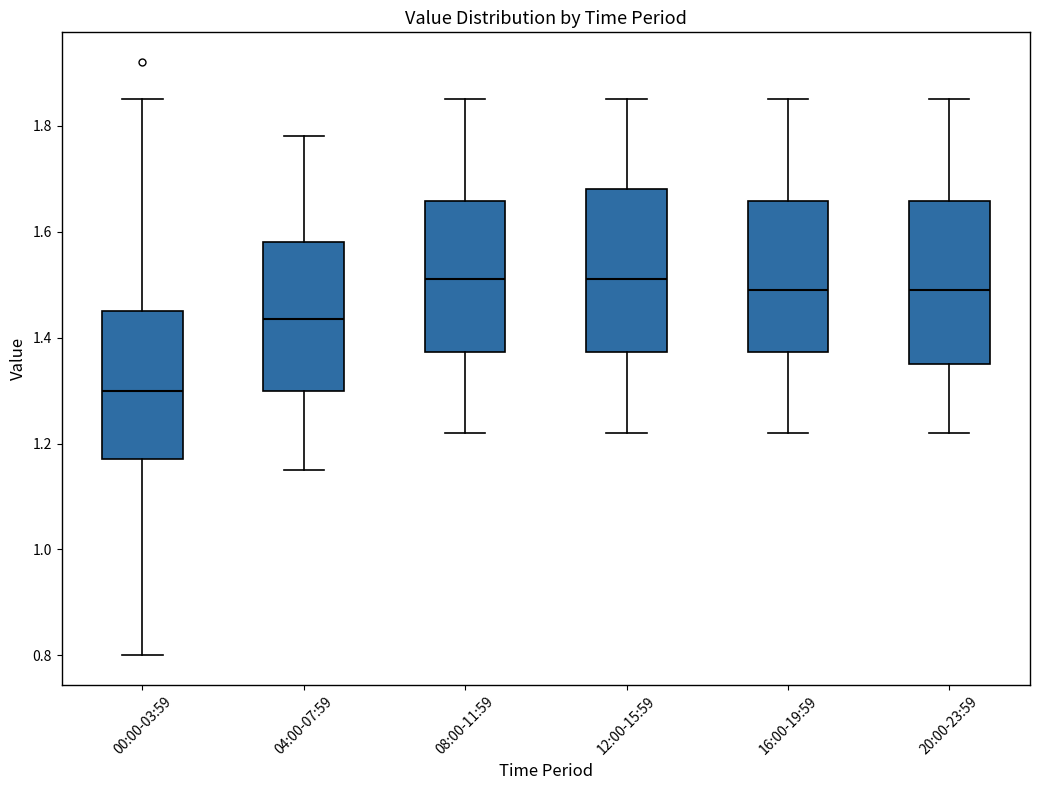

Where does the upper whisker of the box for 00:00-03:59 end on the y-axis? The values are not printed on the chart, so give them approximately, as read against the axis.

1.86